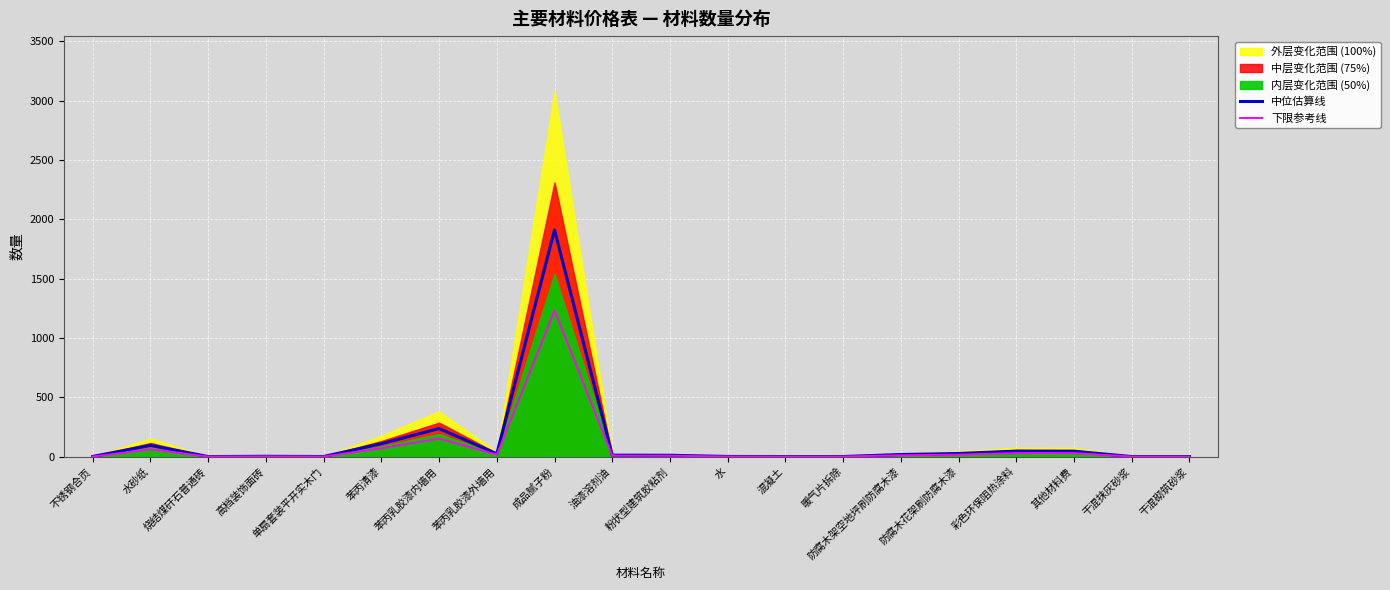

At how many categories does at least one series exceed 816?

1